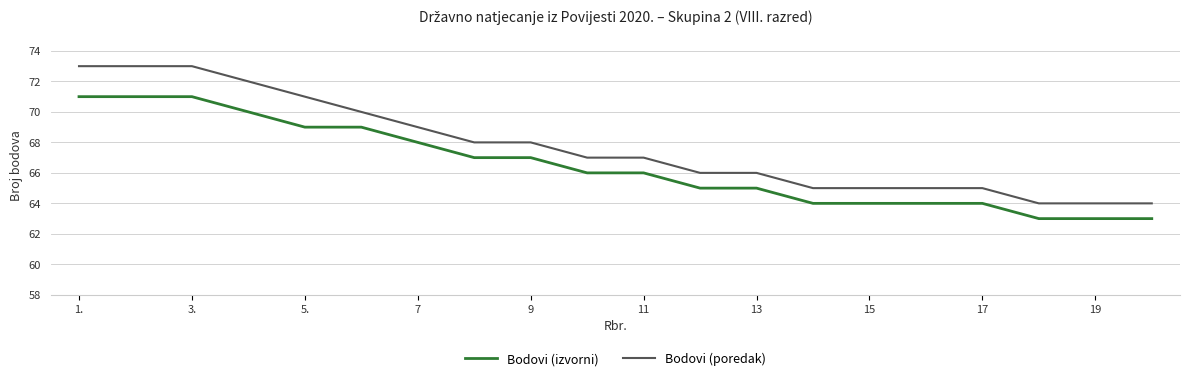

How many lines are shown in the chart?

2